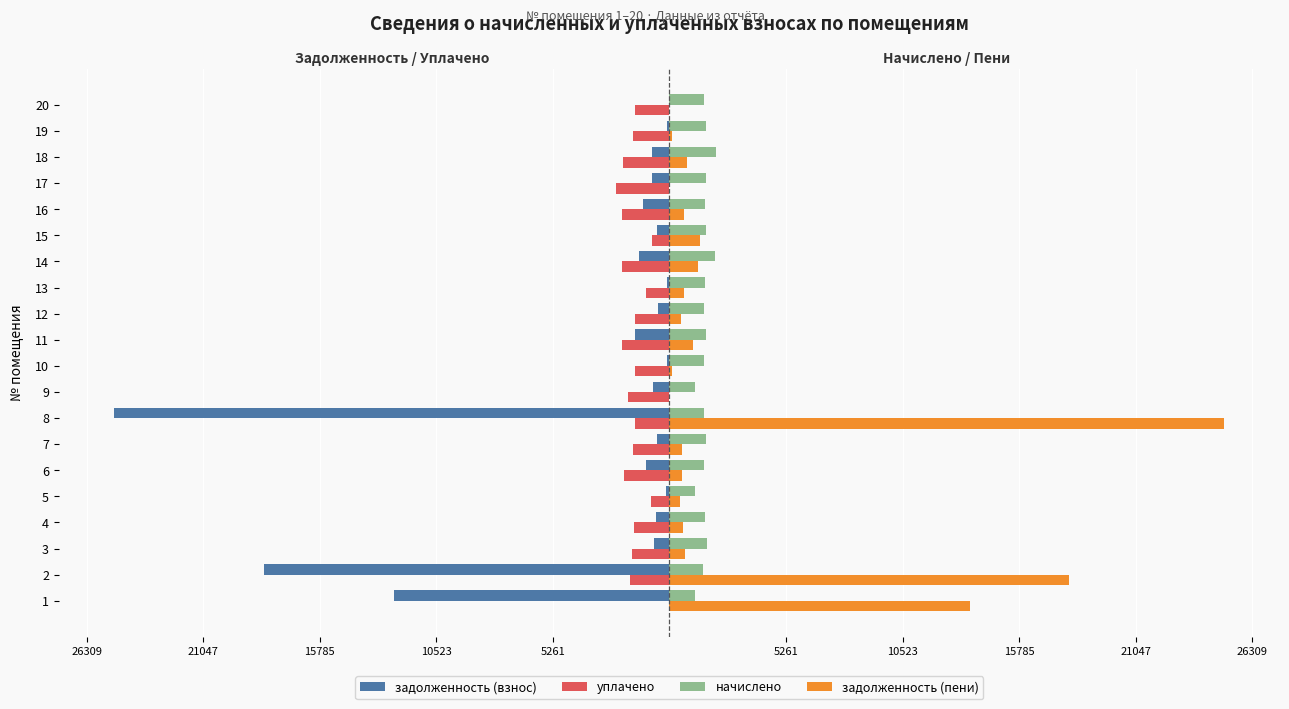

Is it true that начислено equals 2592.4 at 12?

False